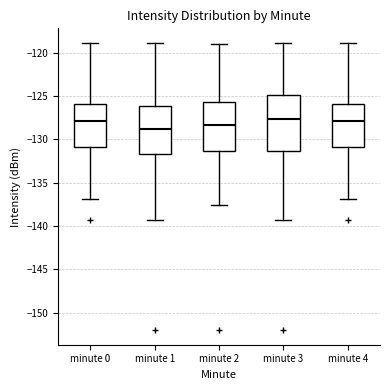

Comparing the boxes themselves (not the whiskers), which one is the tallest?

minute 3